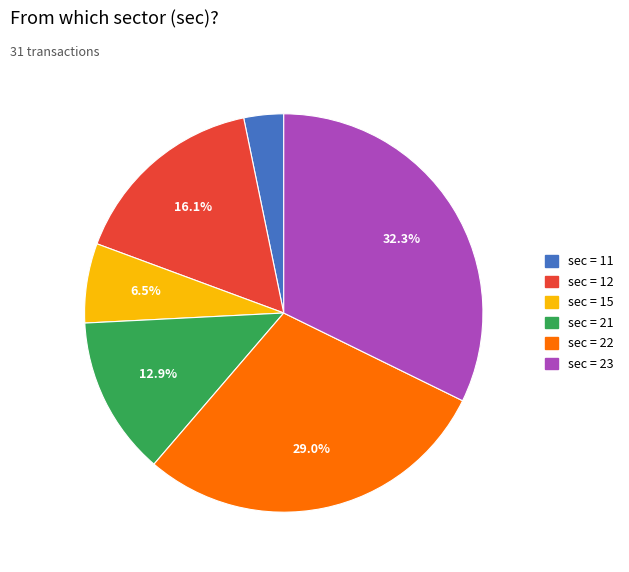

Does any single category account for the majority?

No